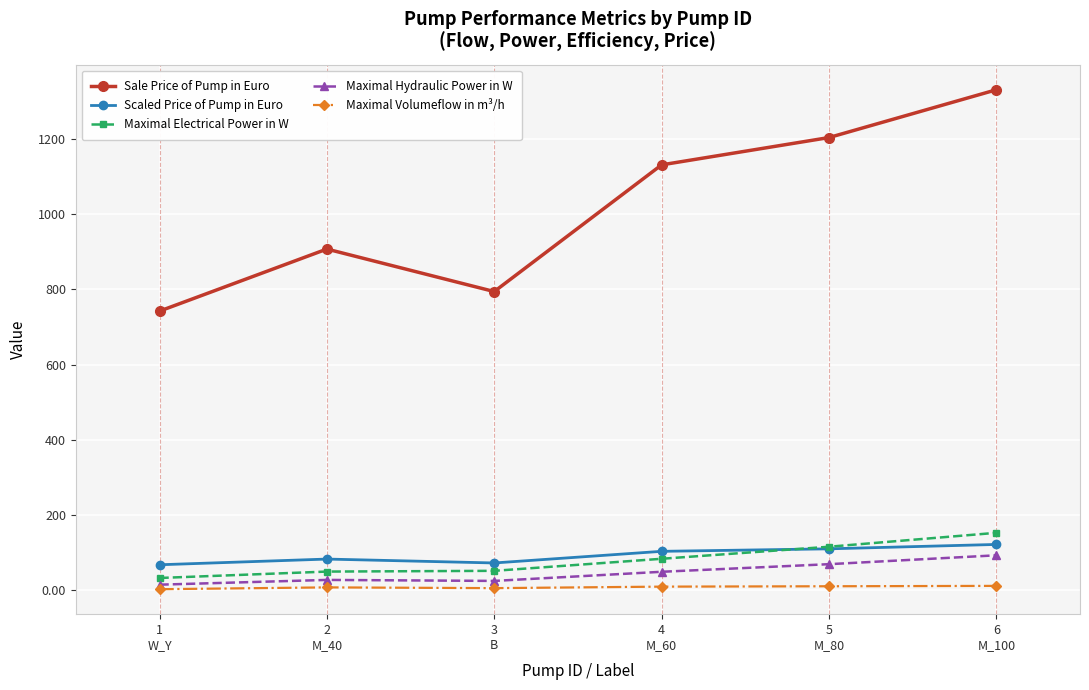

At which label does Sale Price of Pump in Euro first exceed 1130?

4
M_60